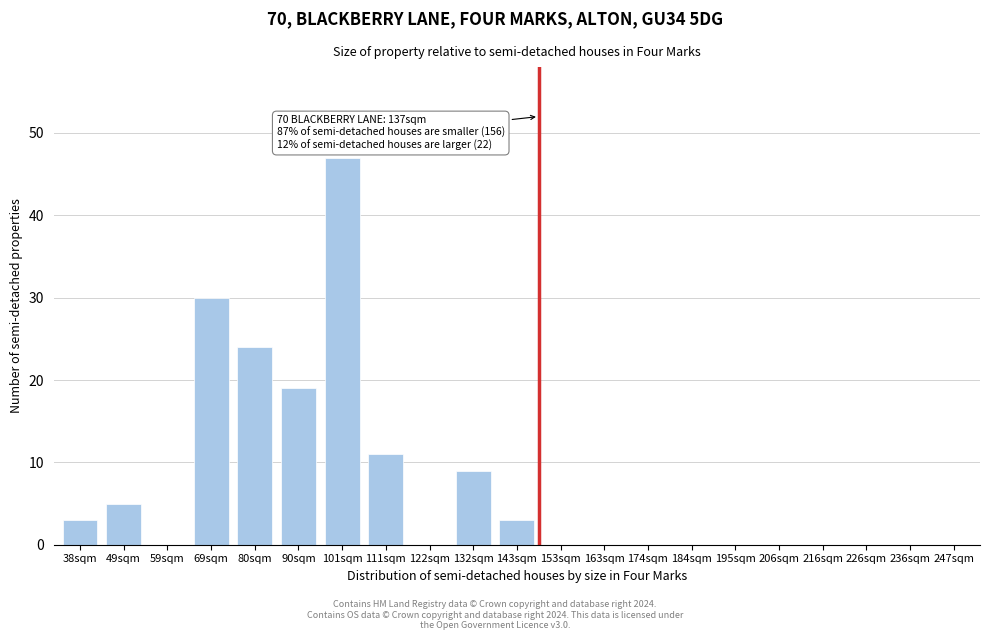

Reading left to right, what are all the values shown in this chart?

38sqm=3	49sqm=5	59sqm=0	69sqm=30	80sqm=24	90sqm=19	101sqm=47	111sqm=11	122sqm=0	132sqm=9	143sqm=3	153sqm=0	163sqm=0	174sqm=0	184sqm=0	195sqm=0	206sqm=0	216sqm=0	226sqm=0	236sqm=0	247sqm=0